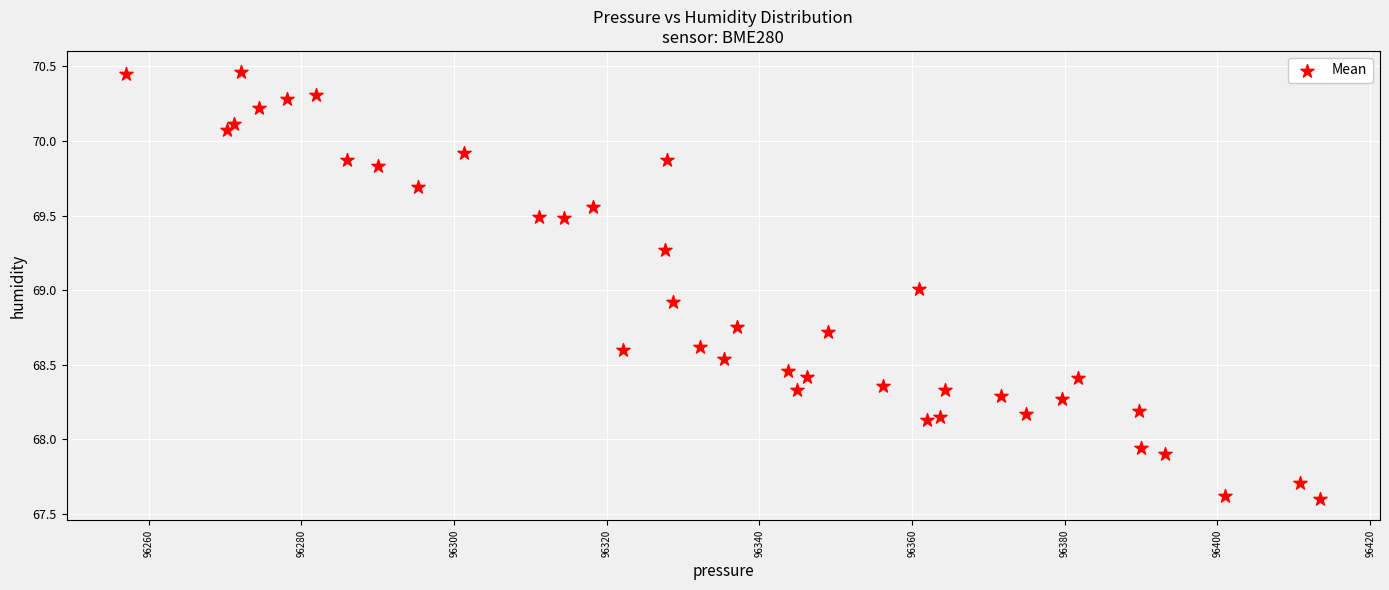

What is the range of X values (max minus min)?

156.4